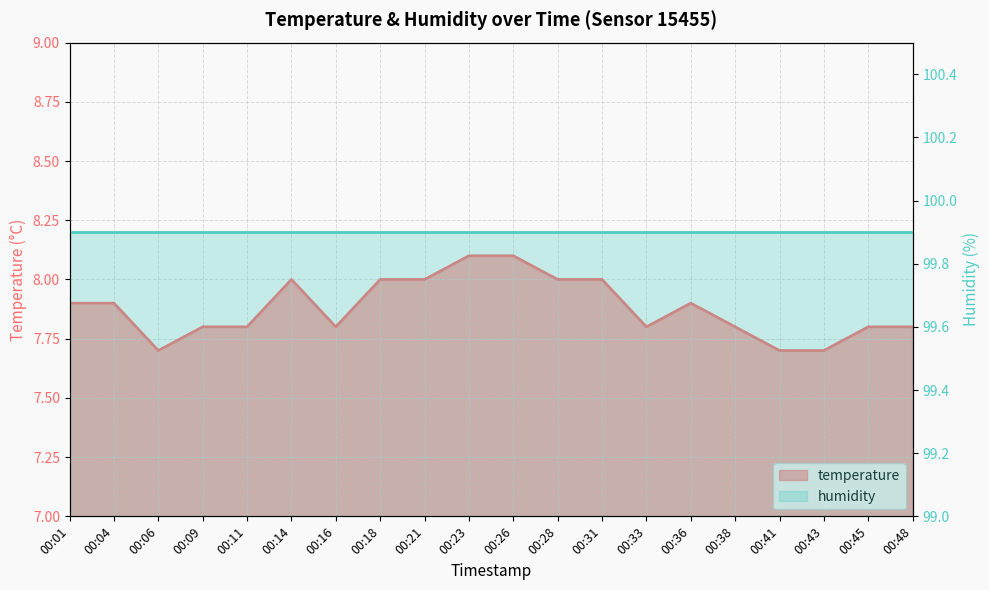

The value at 00:36 is 7.9. True or false?

True